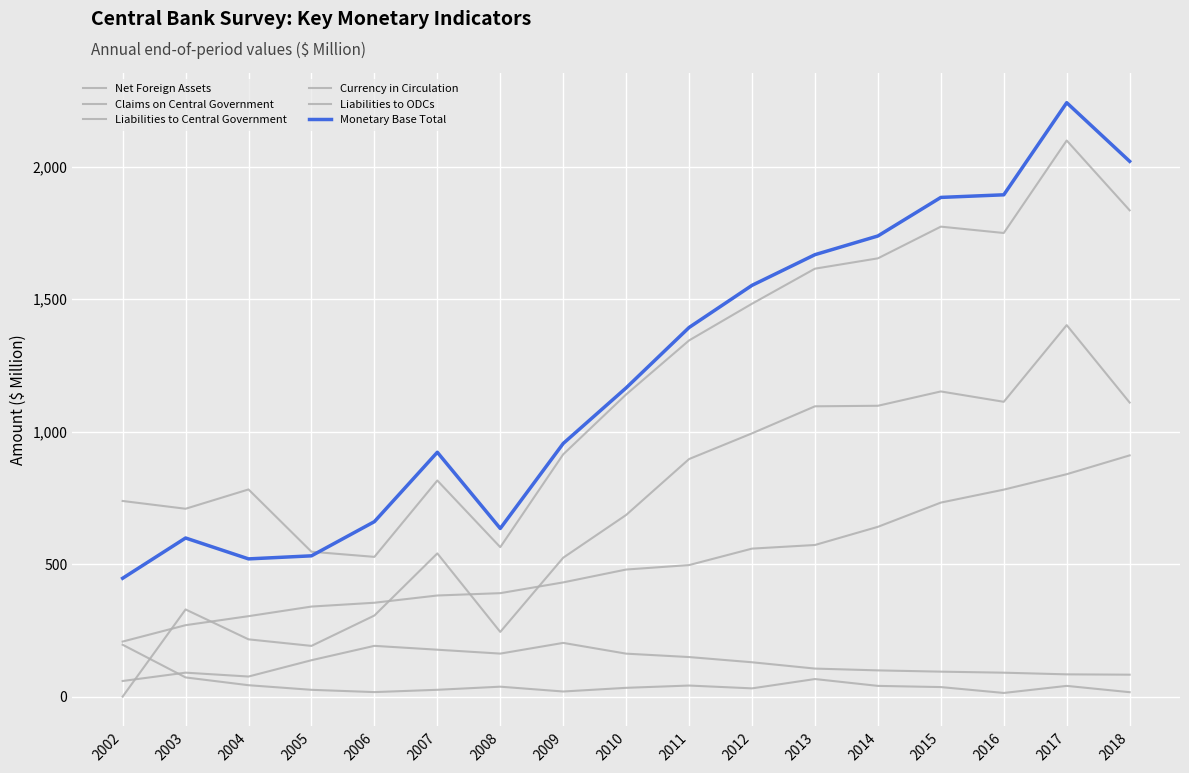

Does the chart display data point markers on the line(s)?

No